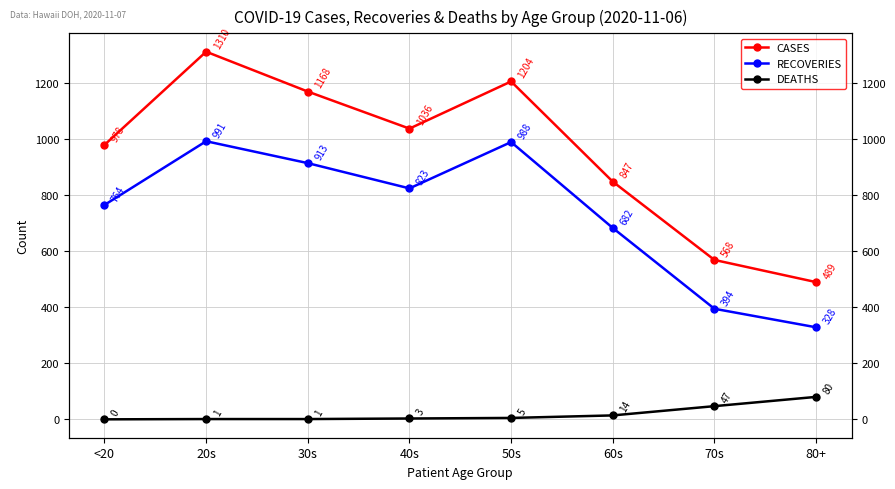

How many data points does each series have?

8